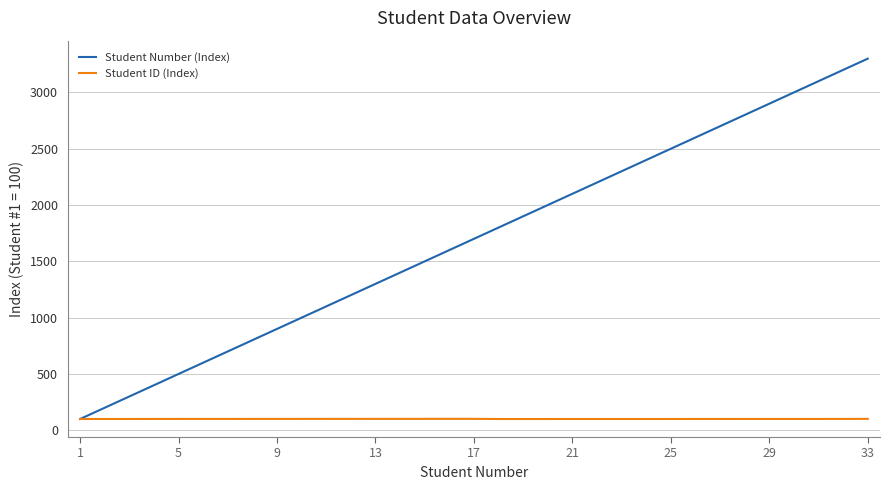

Which series has the largest total across all categories?

Student Number (Index)